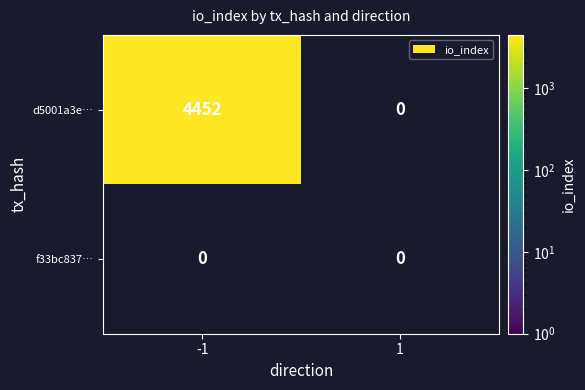

The d5001a3e… series shows 1016 at -1. True or false?

False